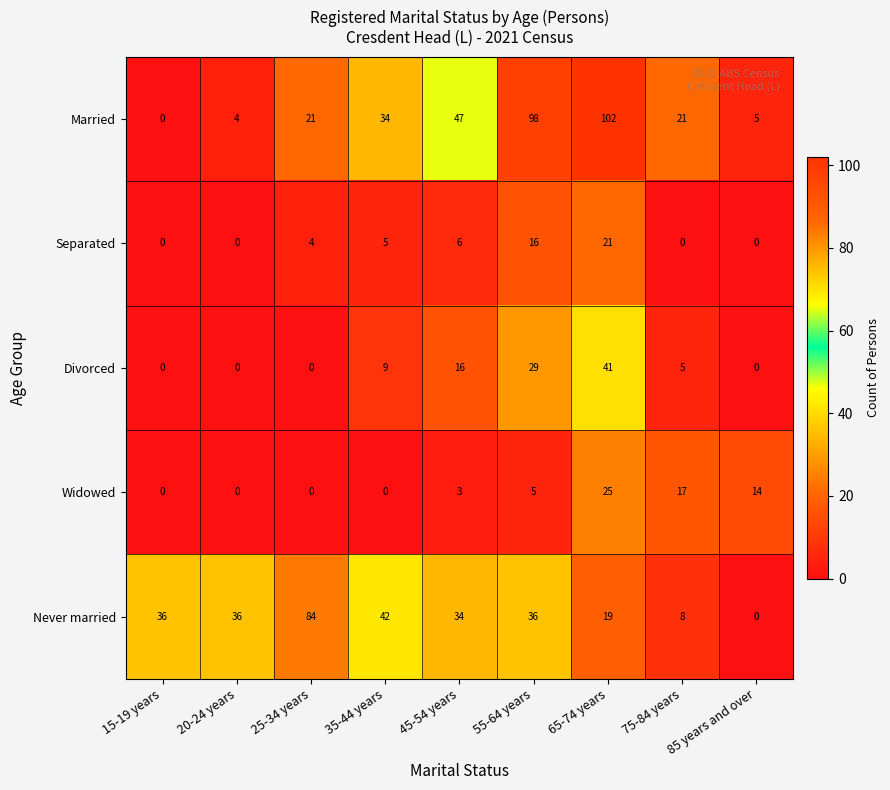

What is the difference between the maximum and minimum values in the Married series?

102